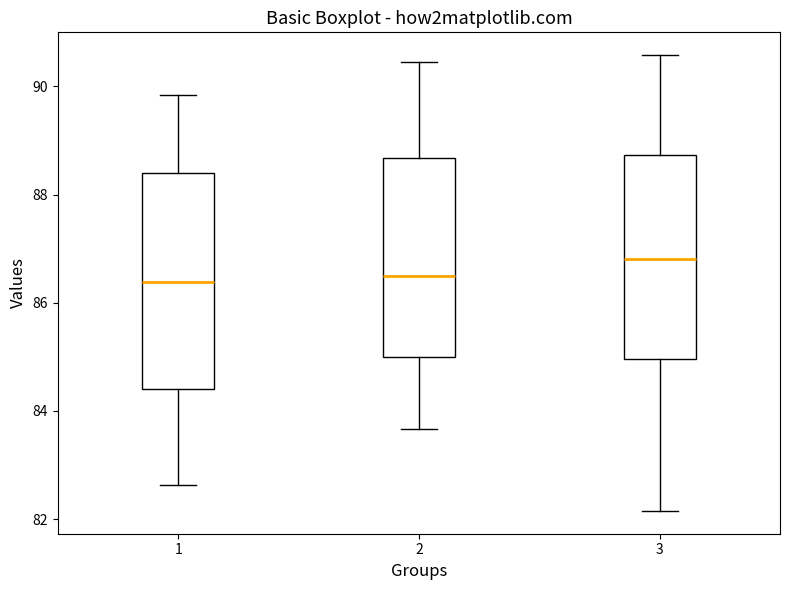

Reading left to right, transcribe this box plot: for each box, give where its median line is, the range the box spans, and where its two whiskers end, as read against the y-axis. The values are not printed on the chart, so give them approximately, as read against the axis.

1: median 86.4, box 84.4 to 88.4, whiskers 82.6 to 89.8
2: median 86.6, box 85.0 to 88.6, whiskers 83.6 to 90.4
3: median 86.8, box 85.0 to 88.8, whiskers 82.2 to 90.6